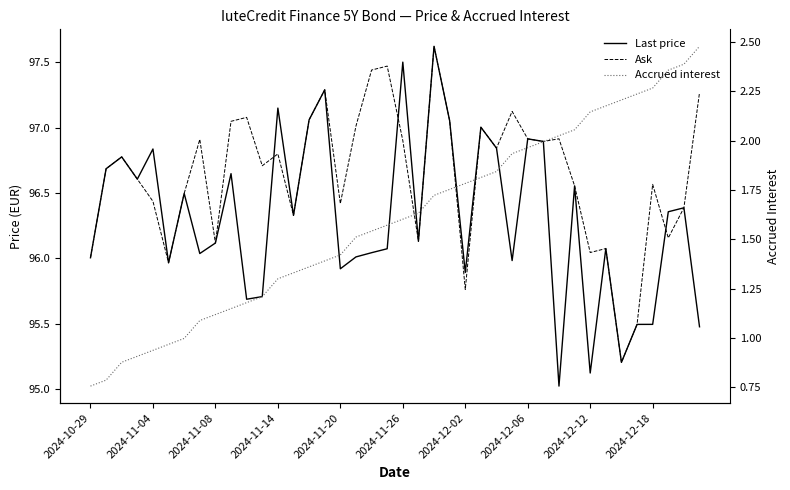

True or false: Accrued interest and Last price cross at least once.

False